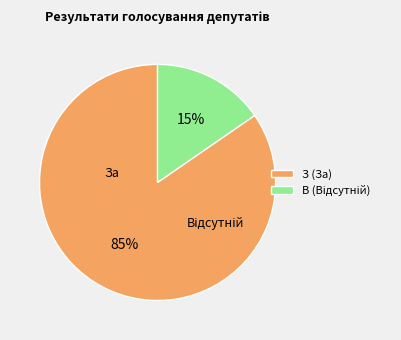

To the nearest percent, what is the average slice percentage?

50%